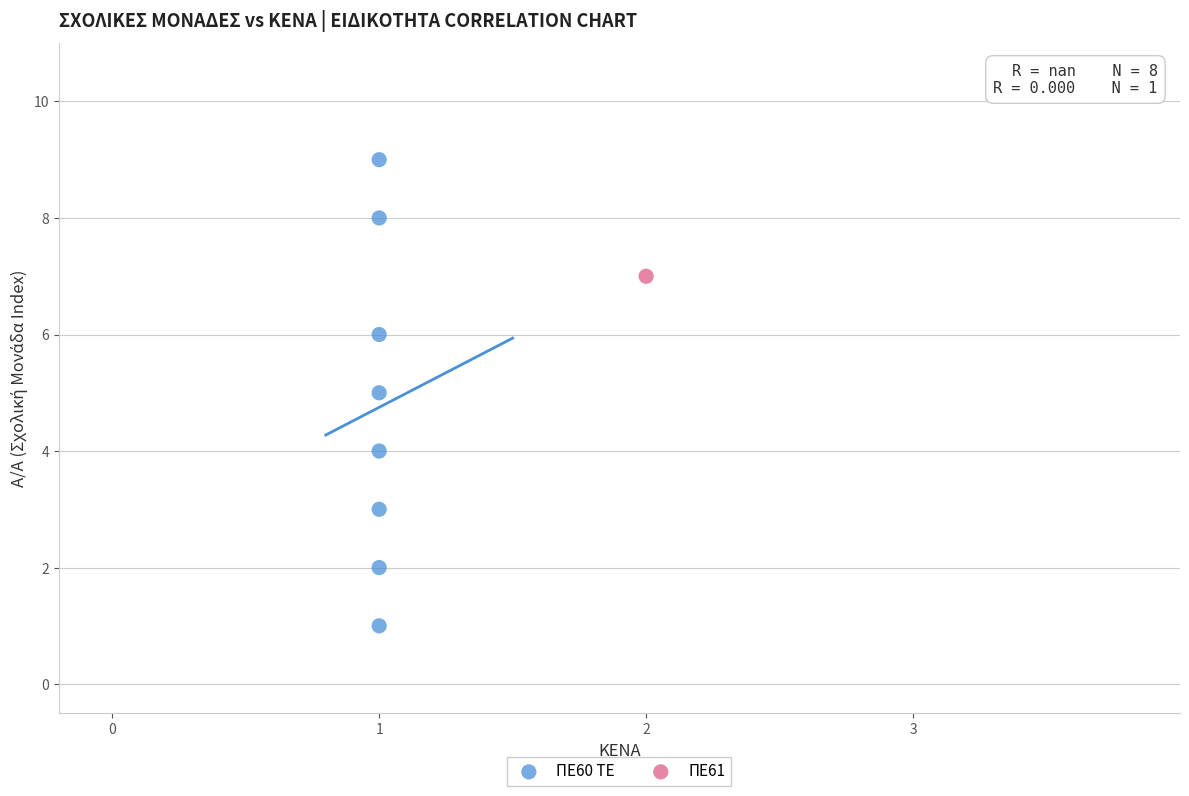

What are all the series names shown in the legend?

ΠΕ60 ΤΕ, ΠΕ61